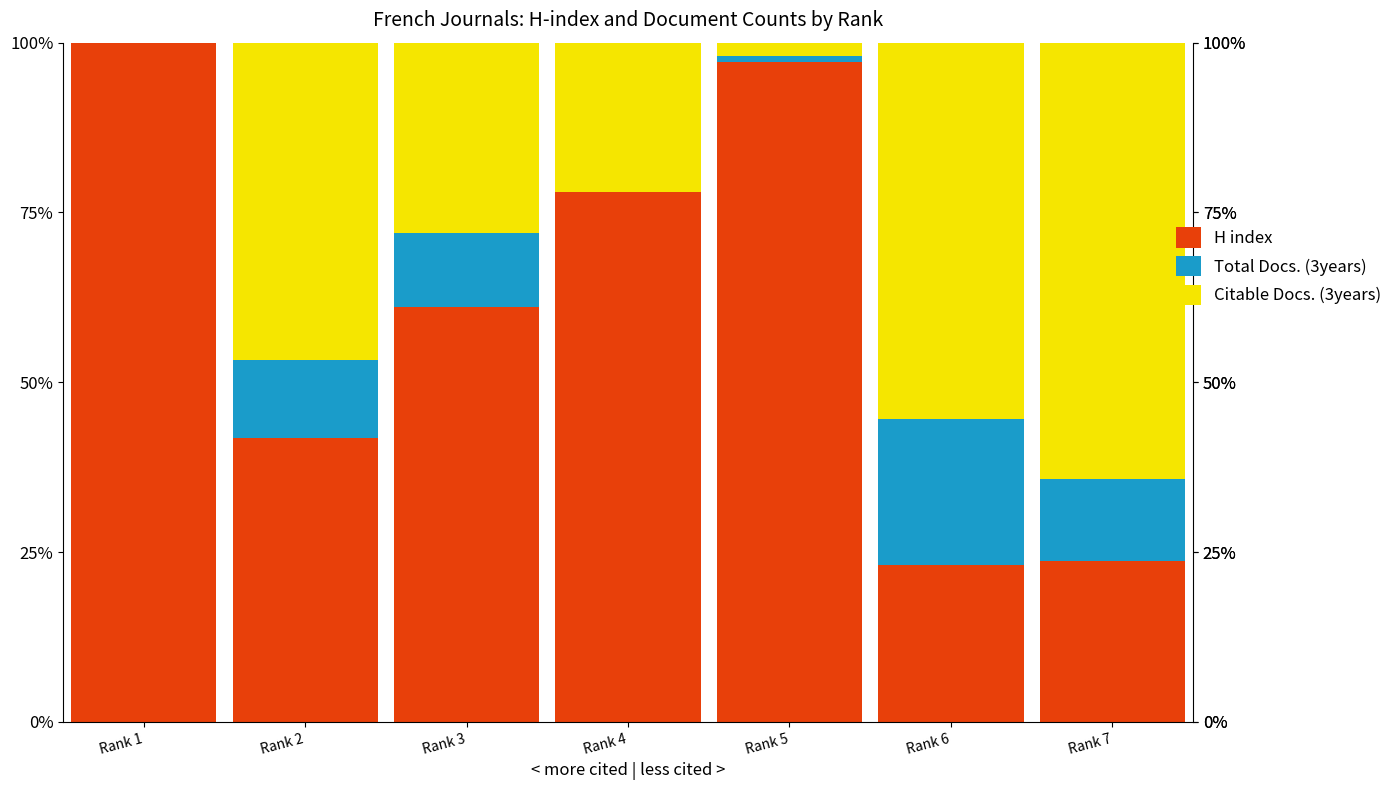

What are all the series names shown in the legend?

H index, Total Docs. (3years), Citable Docs. (3years)